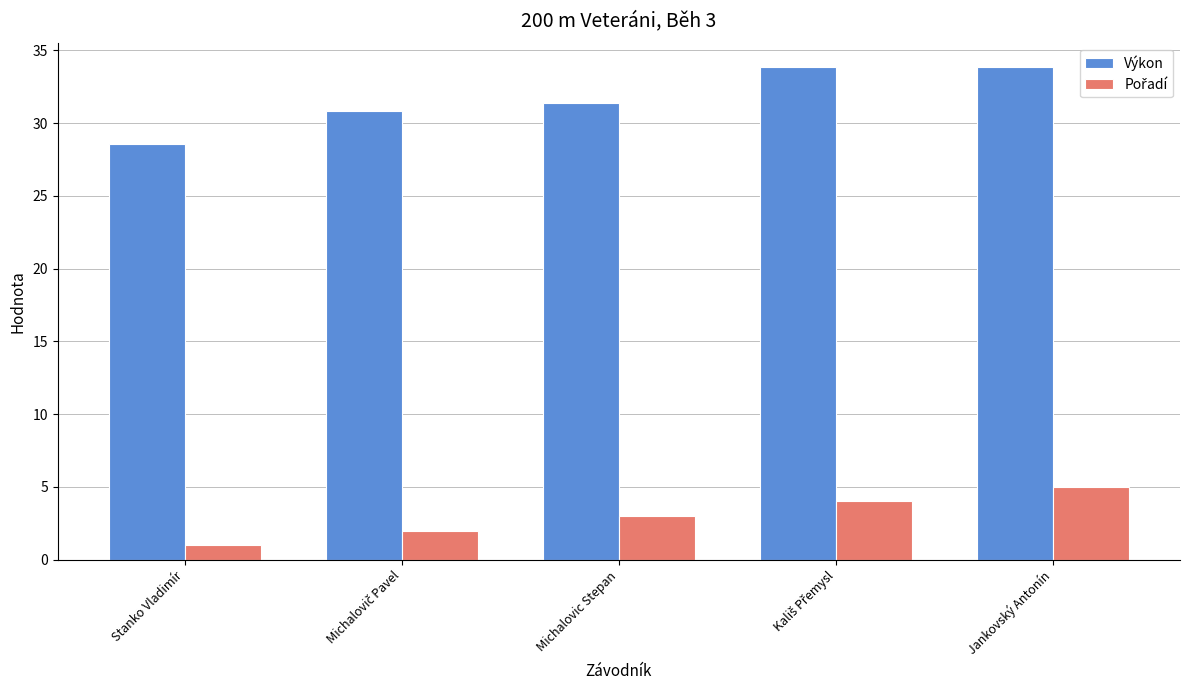

Is it true that Výkon equals 28.6 at Stanko Vladimír?

True